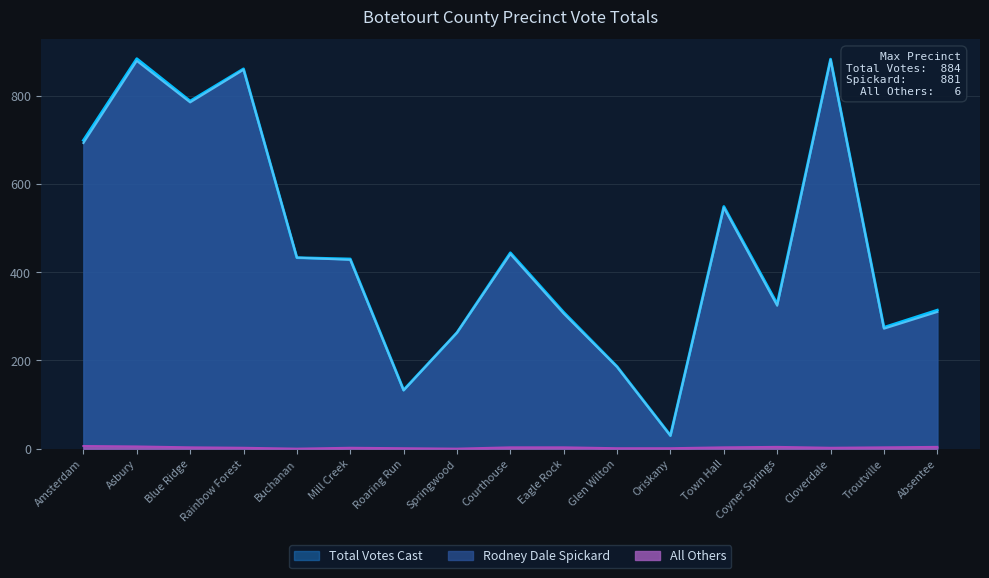

Between Oriskany and Buchanan, which is larger?

Buchanan